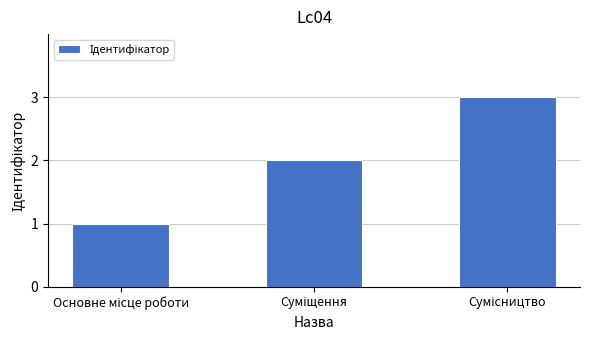

What is the greatest value displayed?

3